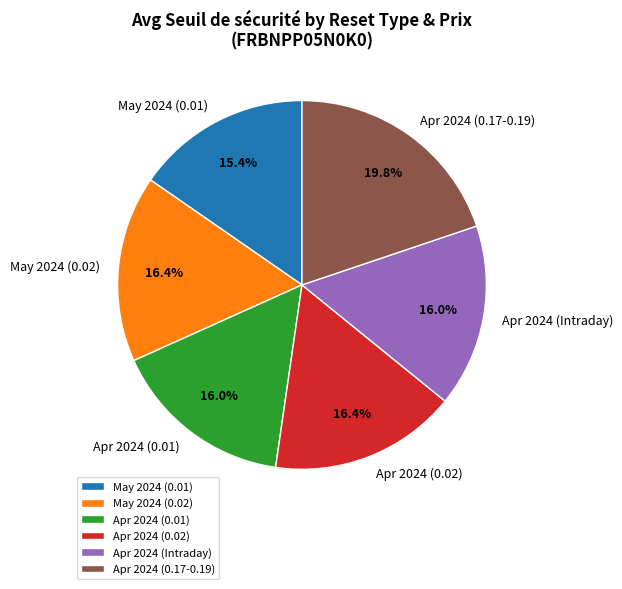

Is the sum of Apr 2024 (0.17-0.19) and May 2024 (0.02) greater than half?

No